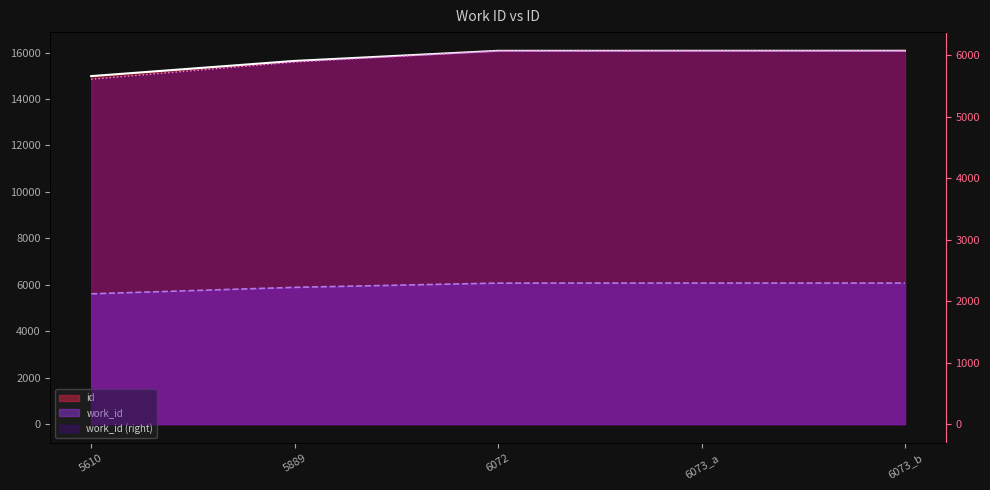

Reading right to left, what are all the values shown in this chart?

id: 6073_b=16077	6073_a=16076	6072=16075	5889=15640	5610=14986
work_id: 6073_b=6073	6073_a=6073	6072=6072	5889=5889	5610=5610